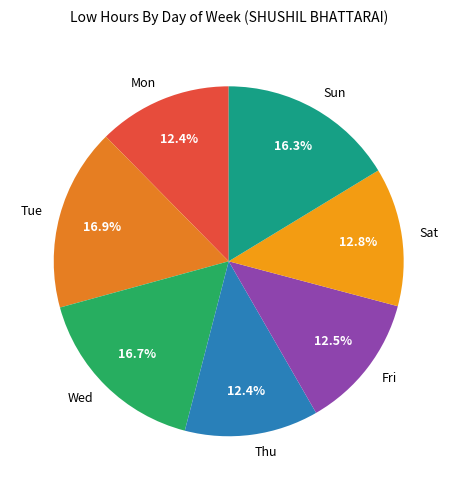

What percentage do Wed and Thu together represent?

29.1%